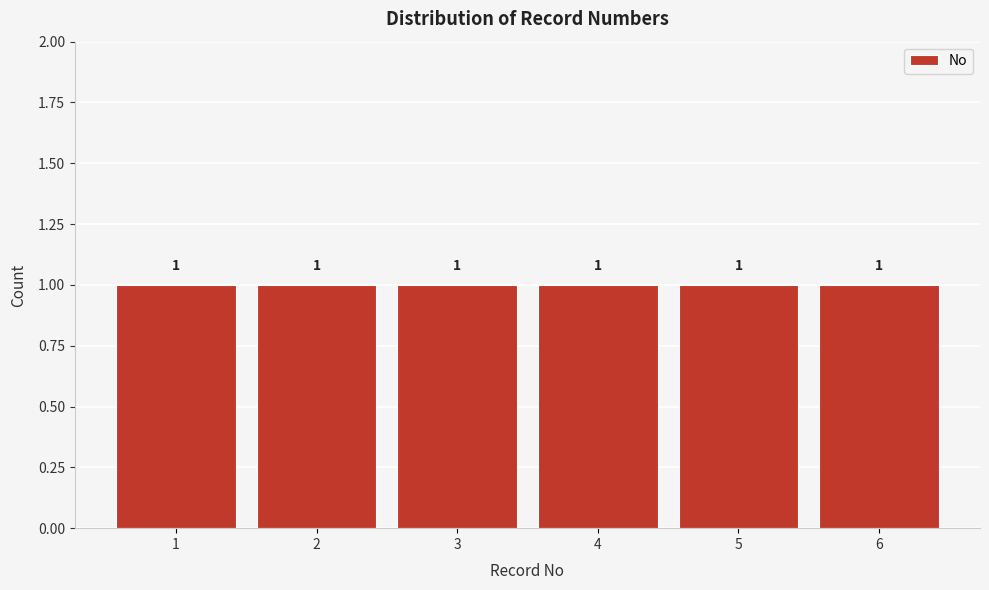

Reading left to right, transcribe this chart: for each bar, give the range it covers on the x-axis and its height.

0.5 to 1.5: 1
1.5 to 2.5: 1
2.5 to 3.5: 1
3.5 to 4.5: 1
4.5 to 5.5: 1
5.5 to 6.5: 1